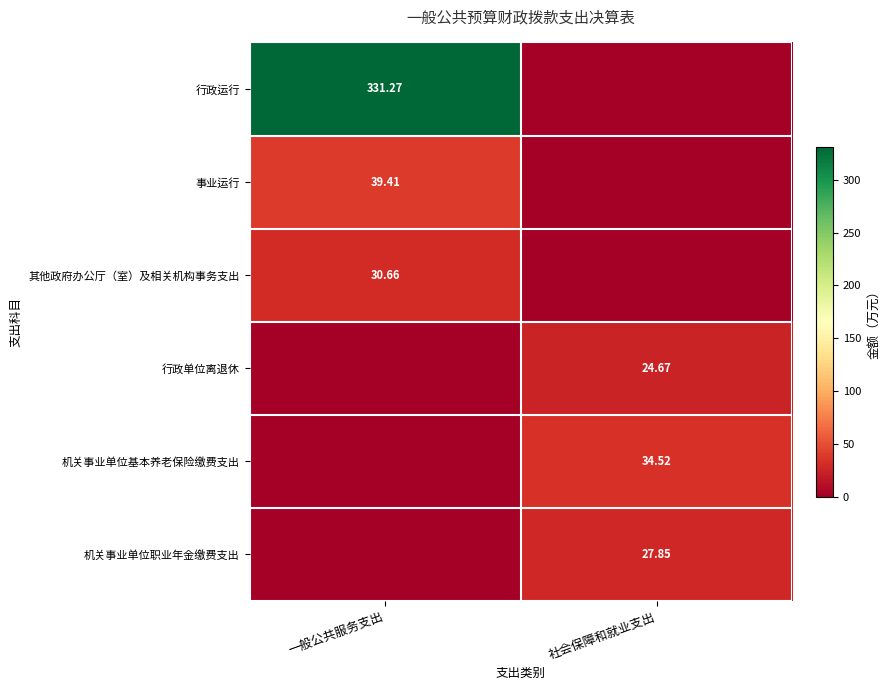

Which category has the lowest value in the 其他政府办公厅（室）及相关机构事务支出 series?

社会保障和就业支出